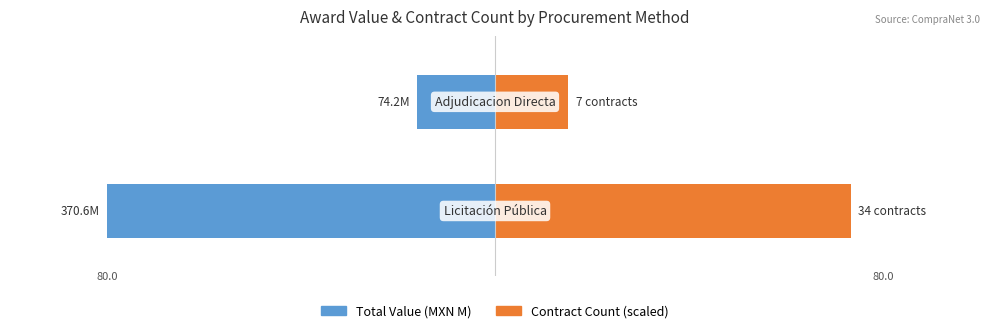

The value of Contract Count (scaled) at 1 is 73.4. True or false?

True